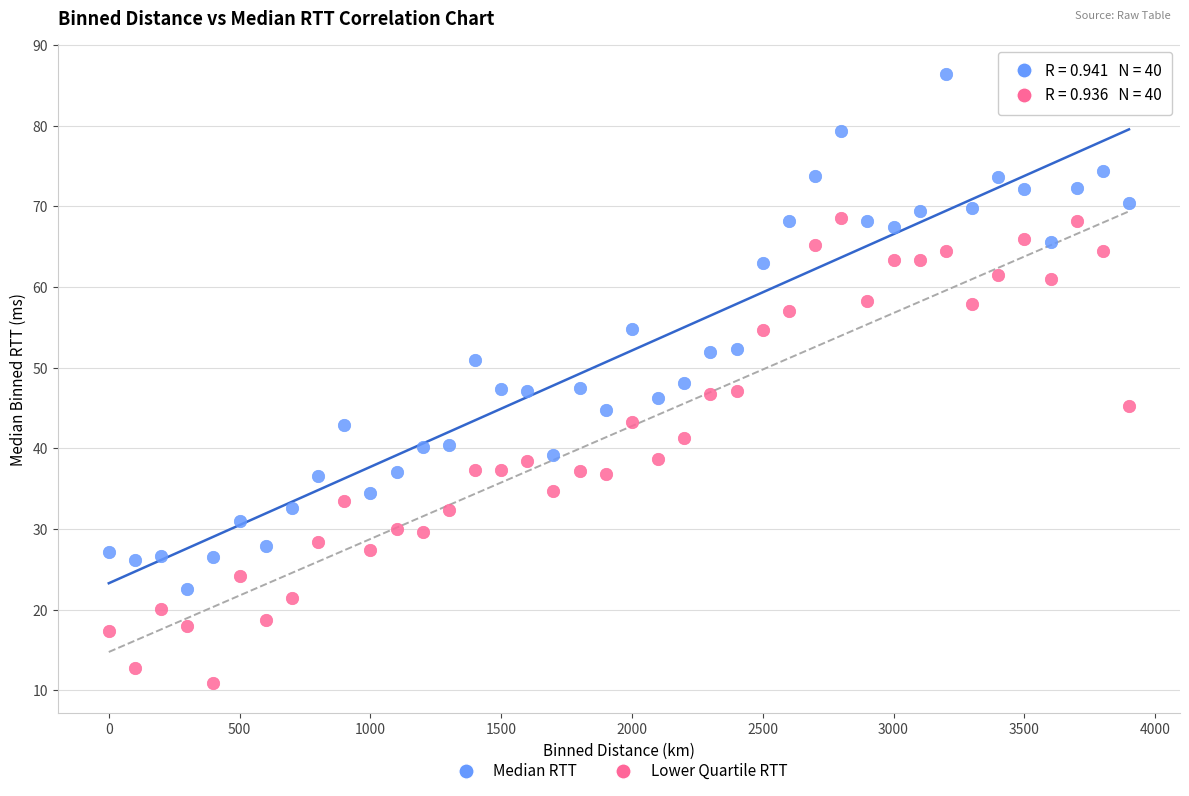

Which series contains the highest Y value?

Median RTT